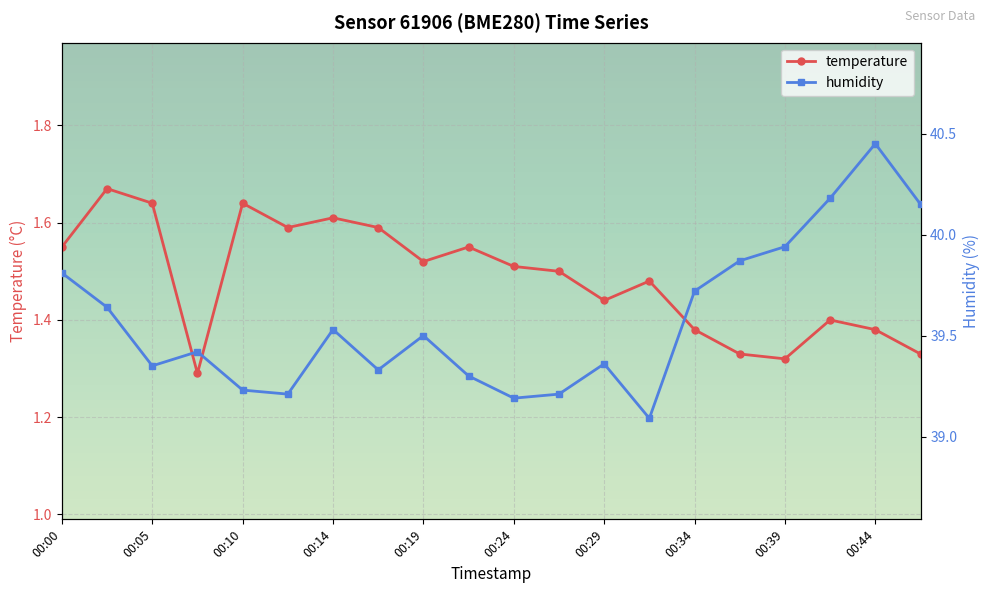

True or false: temperature has more than 2 interior local peaks.

True